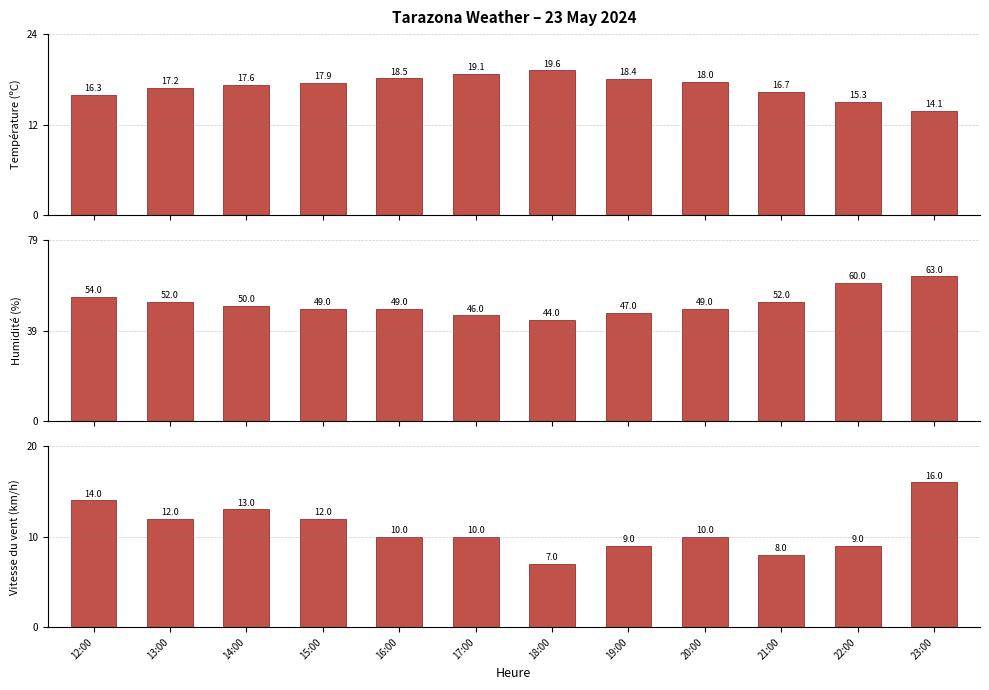

At which label does Température (ºC) reach its peak?

18:00